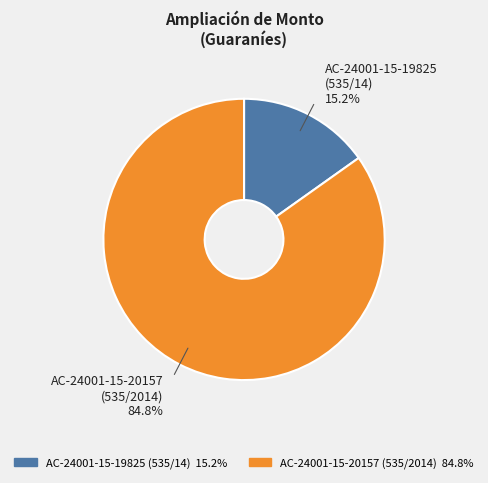

Rank the categories by value from highest to lowest.

AC-24001-15-20157 (535/2014), AC-24001-15-19825 (535/14)